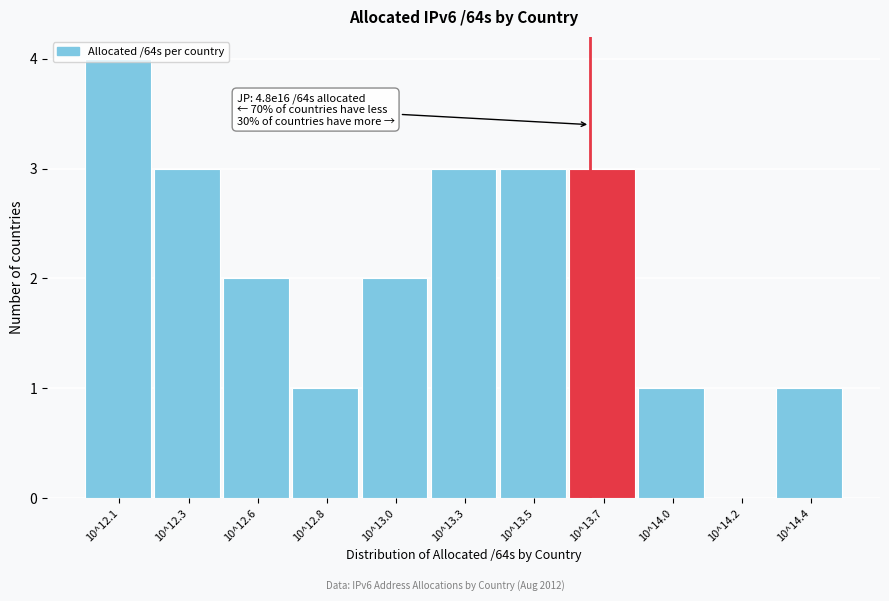

Is it true that the value at 10^13.0 is 2?

True